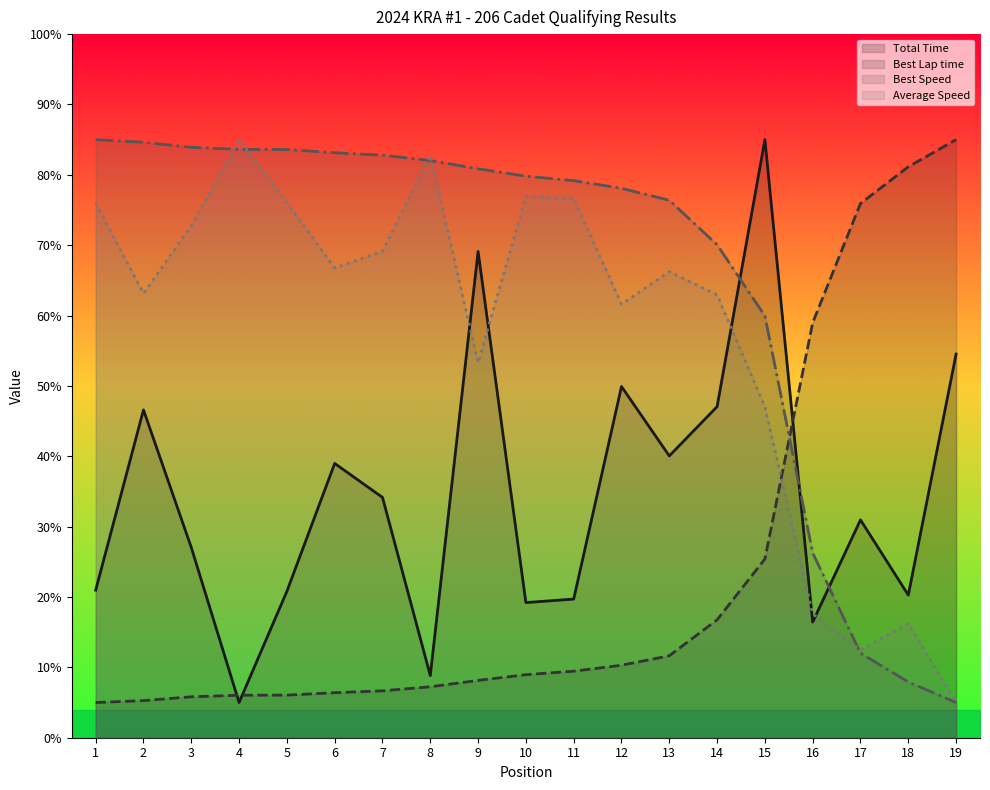

True or false: Best Speed has a value of 59.9 at 15.

True